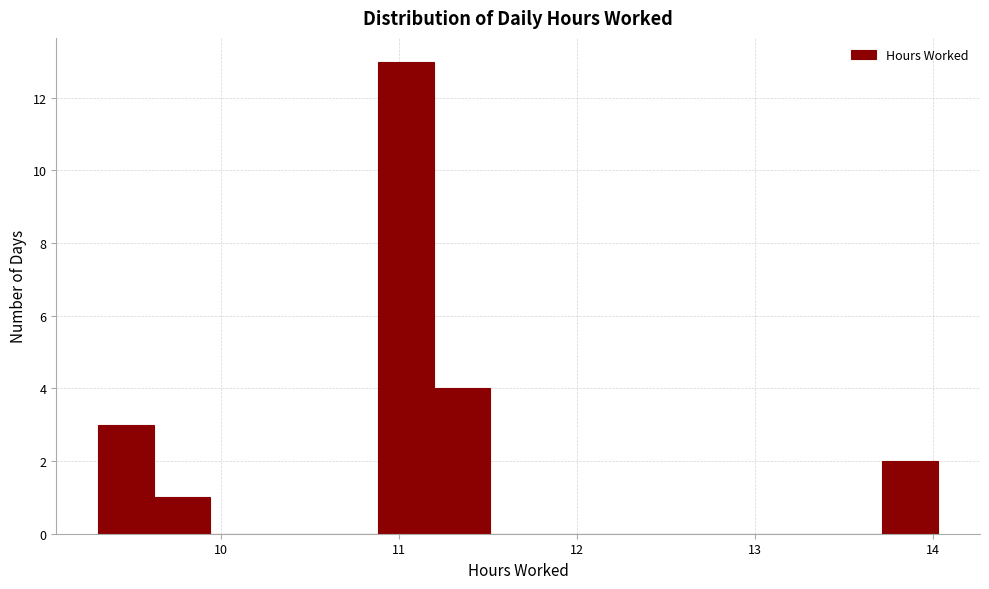

Around what value on the x-axis is the tallest bar? Give the approximate position of its centre, as read against the axis.

11.0